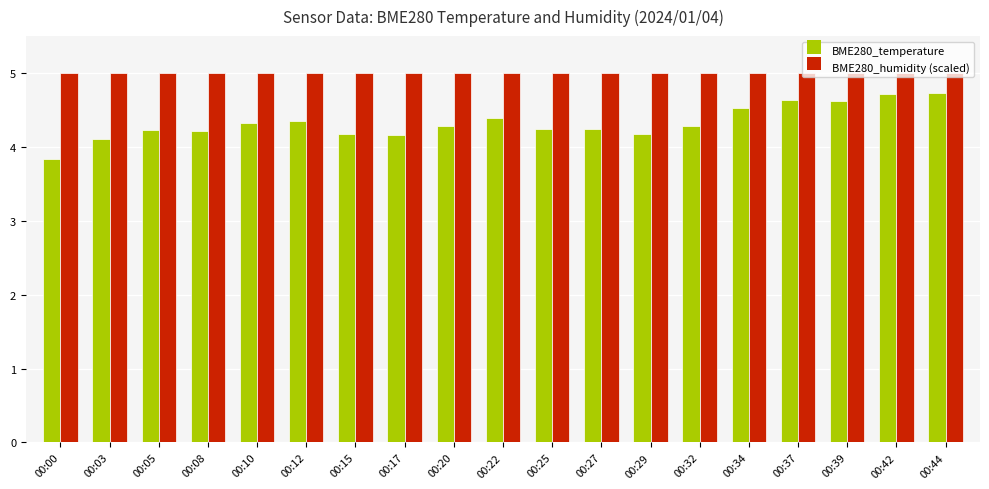

At how many categories does at least one series exceed 3?

19